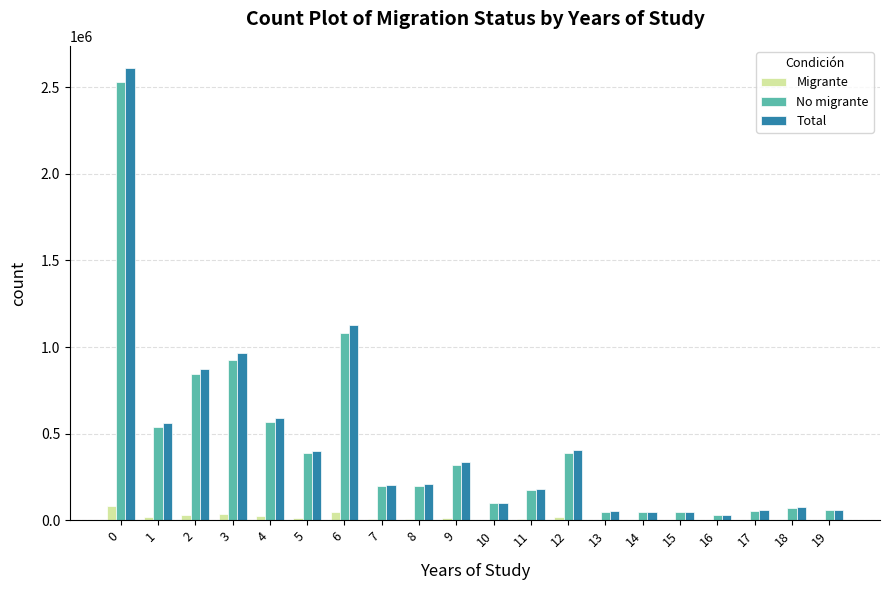

What are all the series names shown in the legend?

Migrante, No migrante, Total